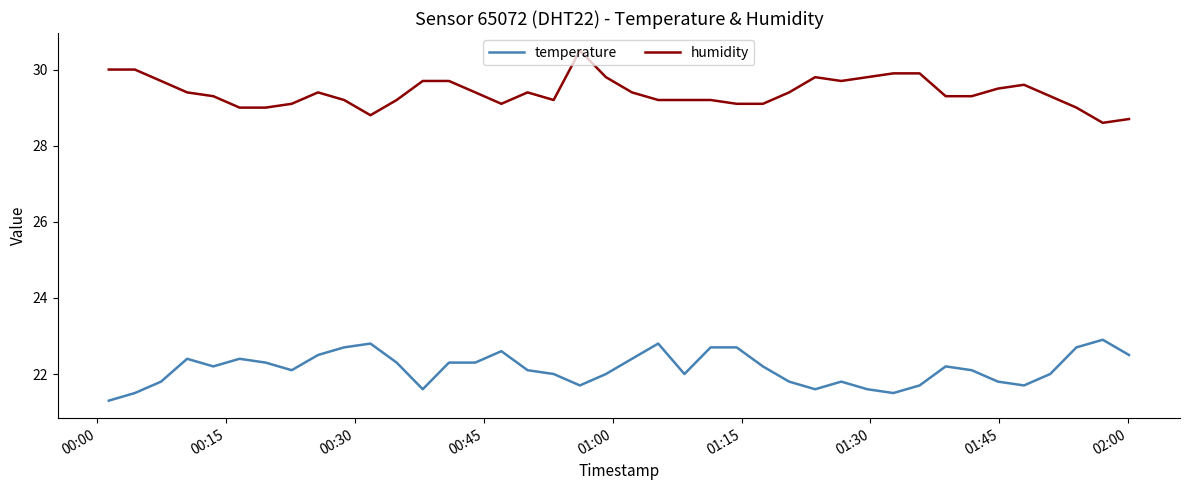

What is the smallest value displayed?

21.3